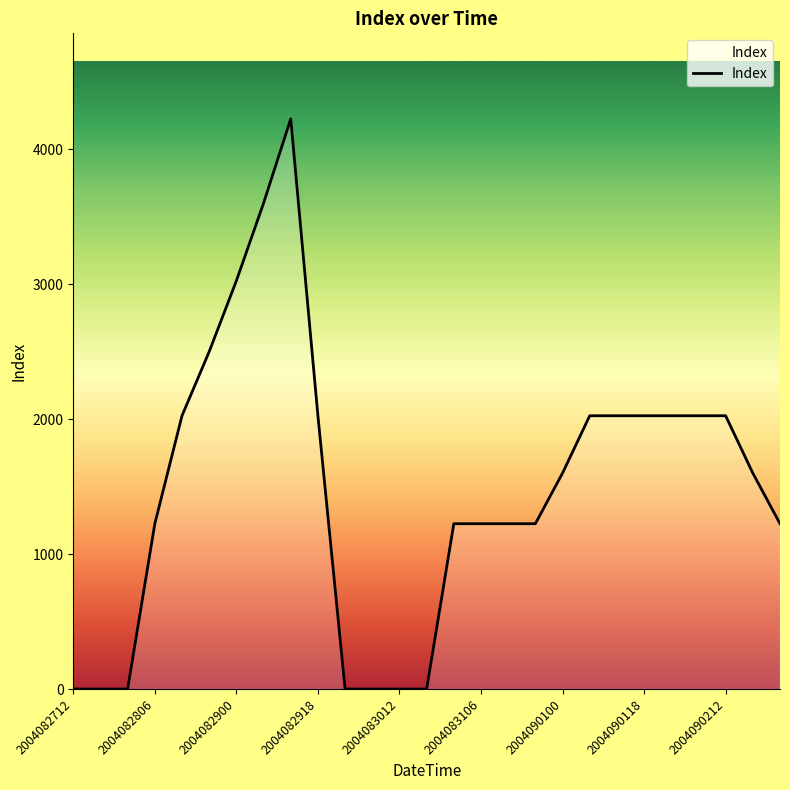

What is the difference between the second highest and second lowest values?

3600